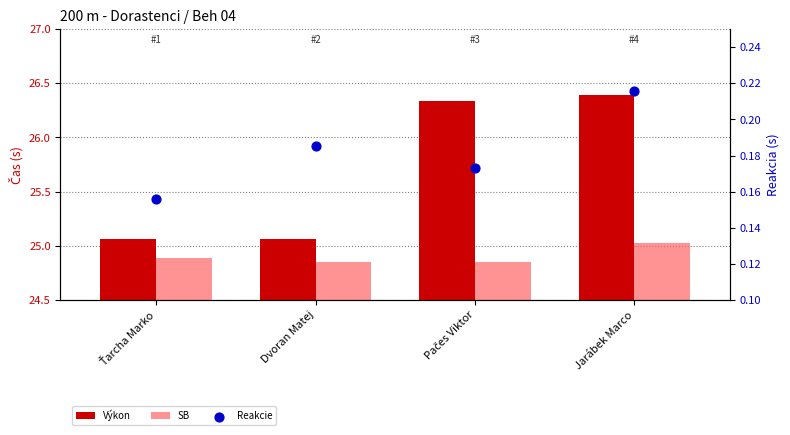

Which series reaches the maximum Y coordinate?

Výkon